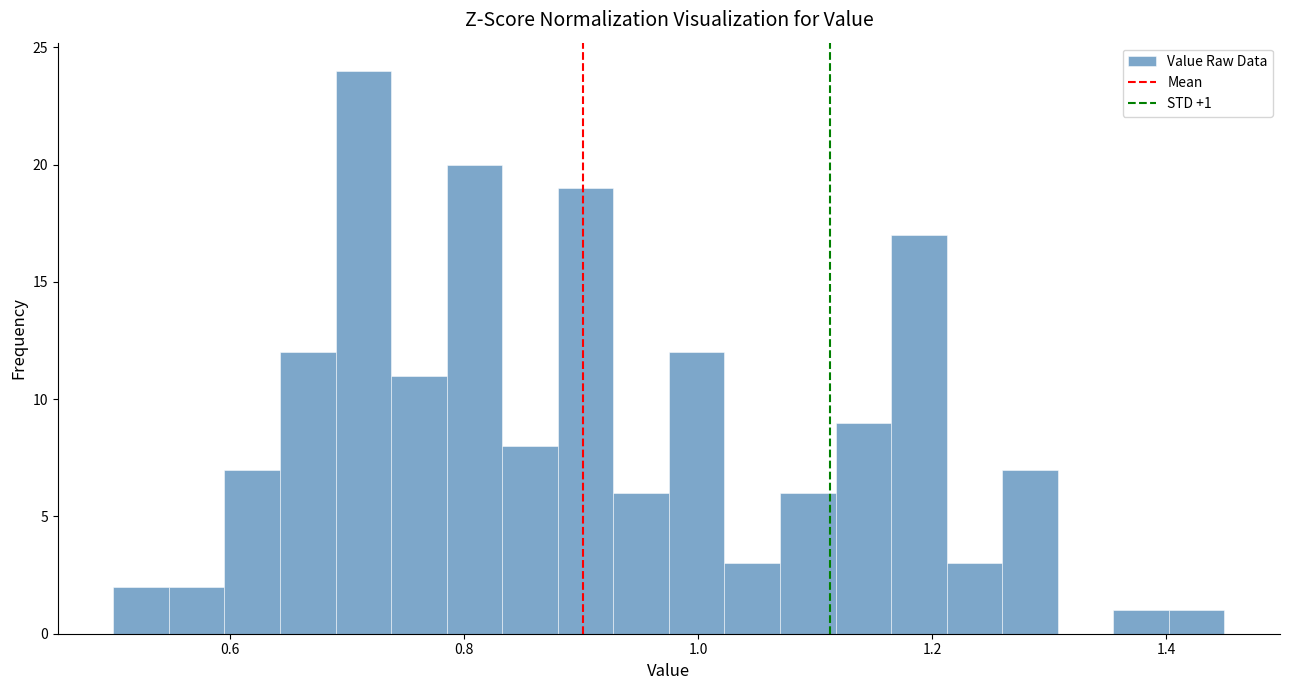

Around what value on the x-axis is the tallest bar? Give the approximate position of its centre, as read against the axis.

0.72